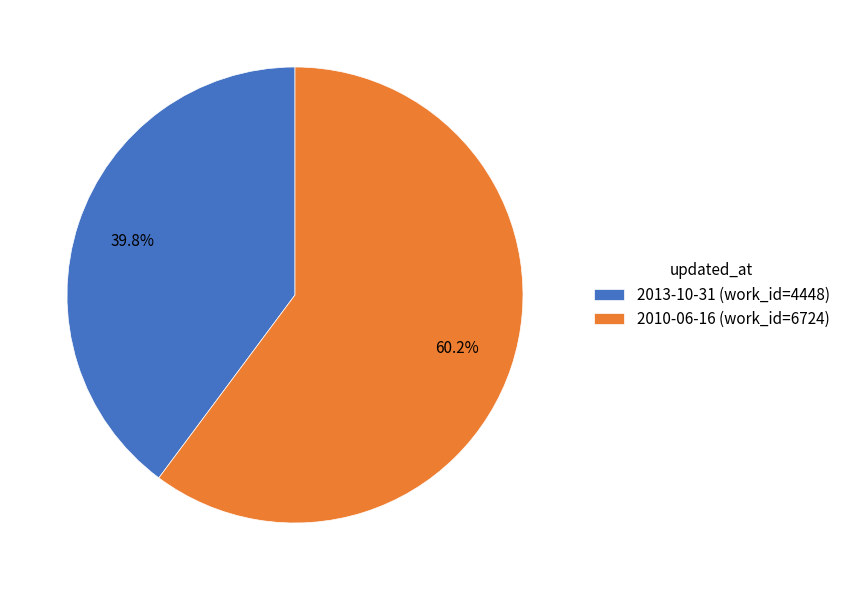

Which has a higher value, 2010-06-16 or 2013-10-31?

2010-06-16